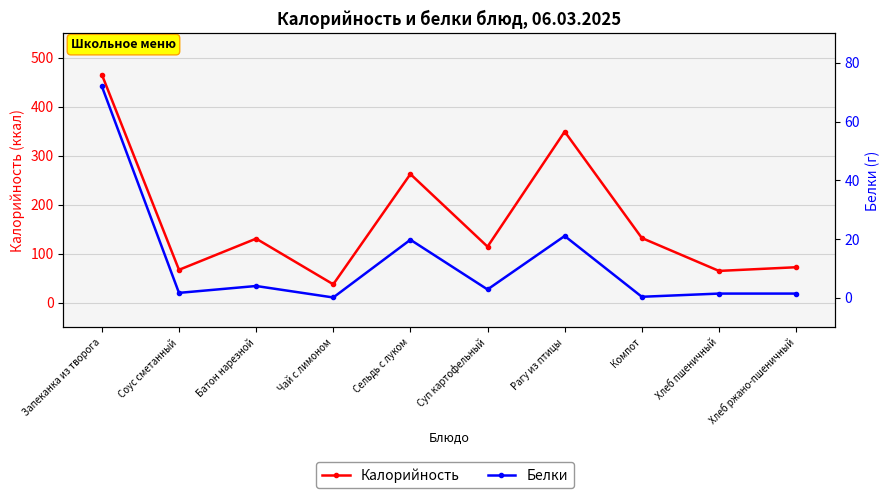

Between Соус сметанный and Батон нарезной, which series saw the biggest shift?

Калорийность